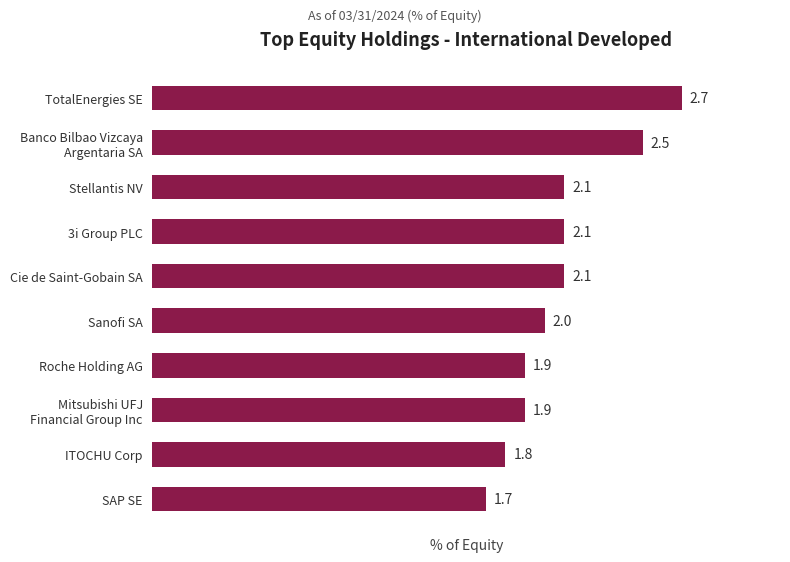

What is the sum of all values?

20.8